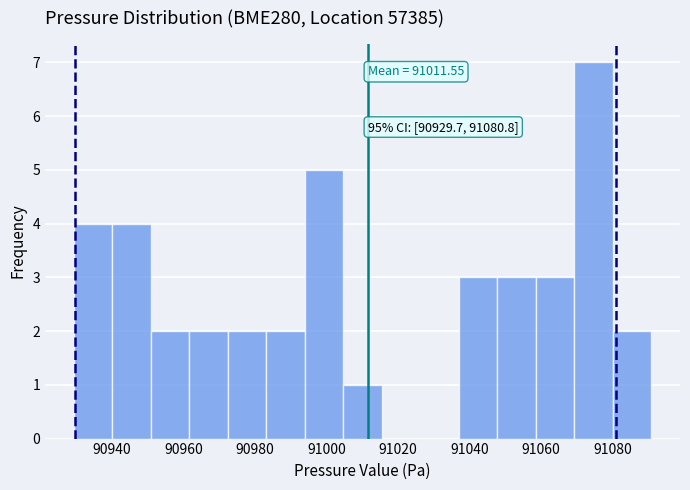

Over which range of the x-axis is the bar tallest?

91070 to 91080